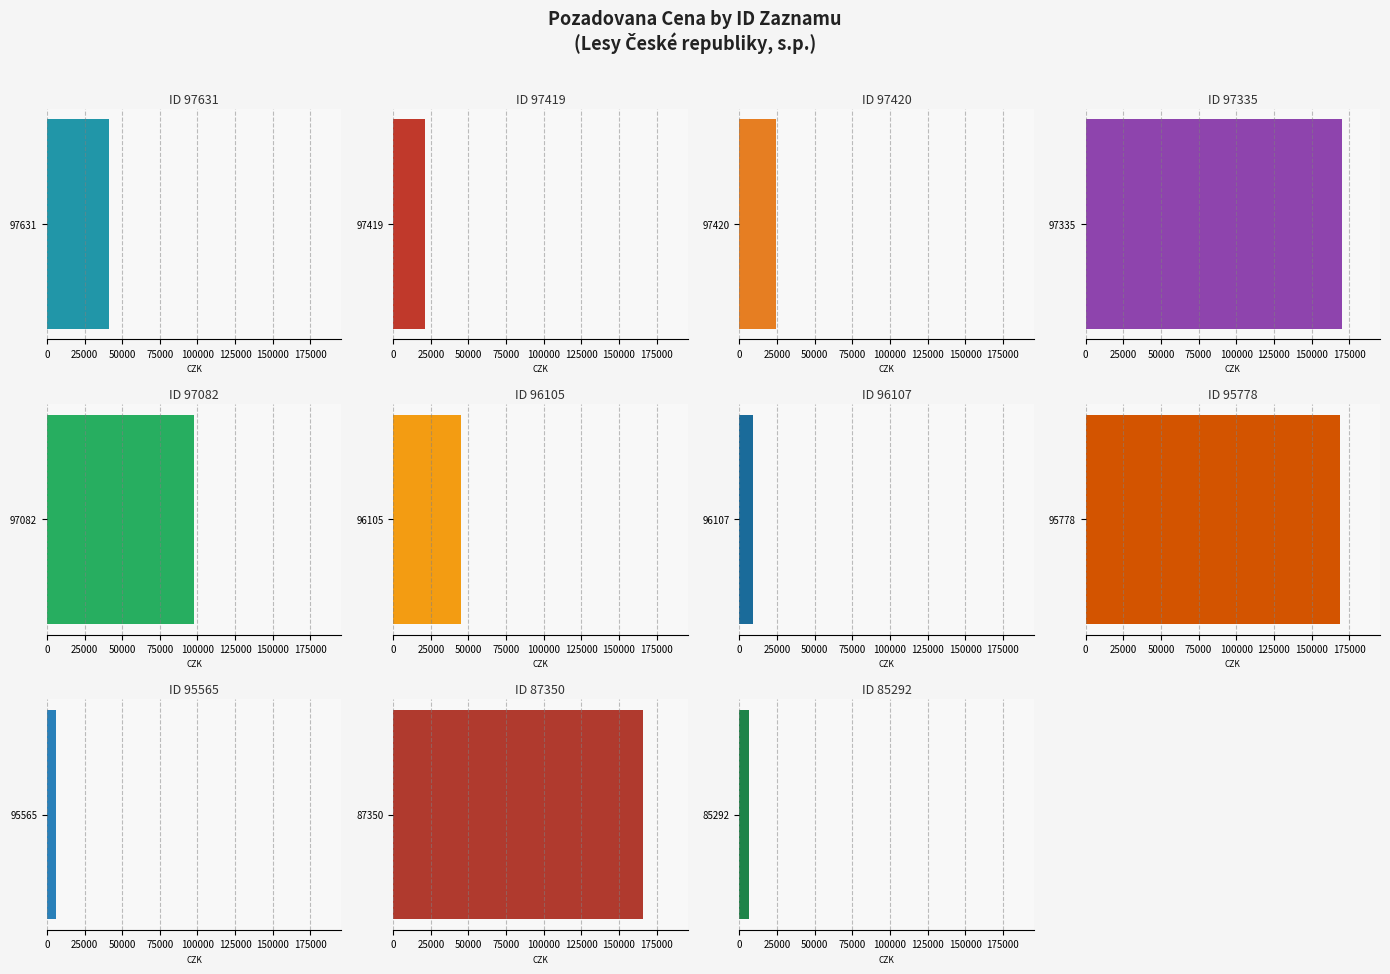

Rank the categories by value from highest to lowest.

97335, 95778, 87350, 97082, 96105, 97631, 97420, 97419, 96107, 95565, 85292